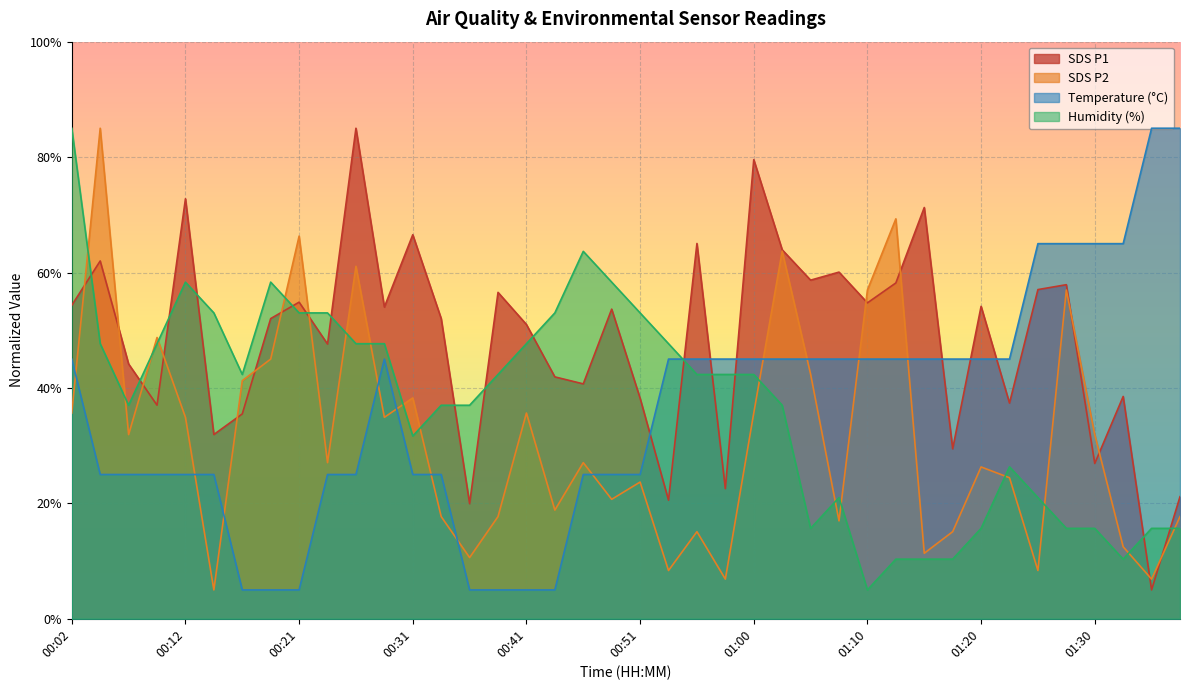

What is the minimum value for SDS_P1?

5.0